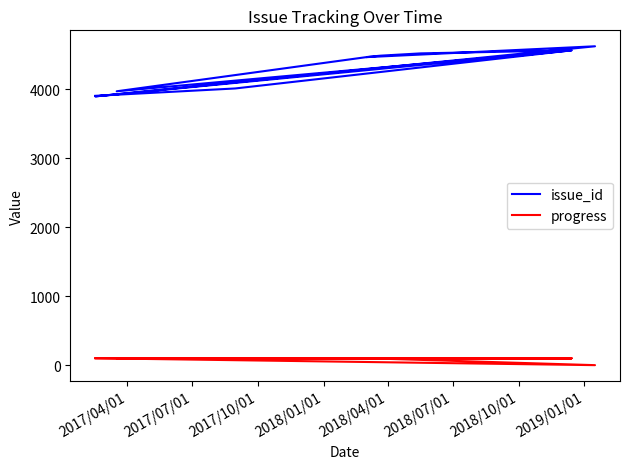

What is the label of the 1st point from the left?

2017/04/01